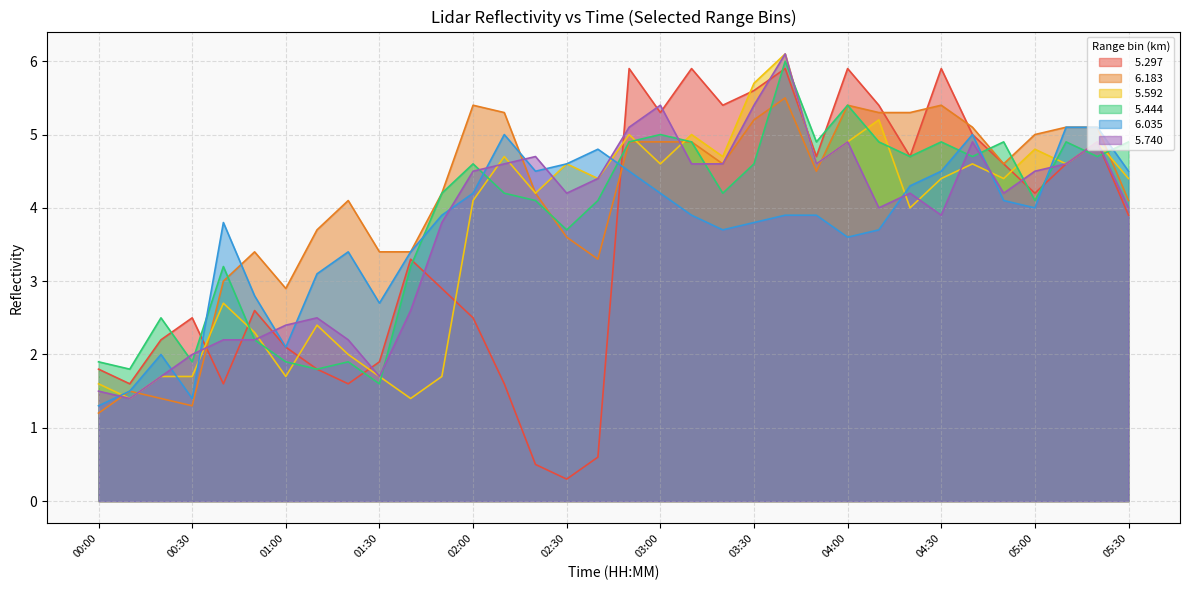

Which series has the largest range (max minus min)?

  5.297